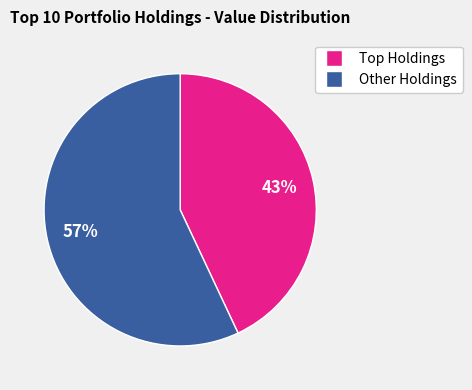

Which category has the smallest portion of the pie?

Top Holdings